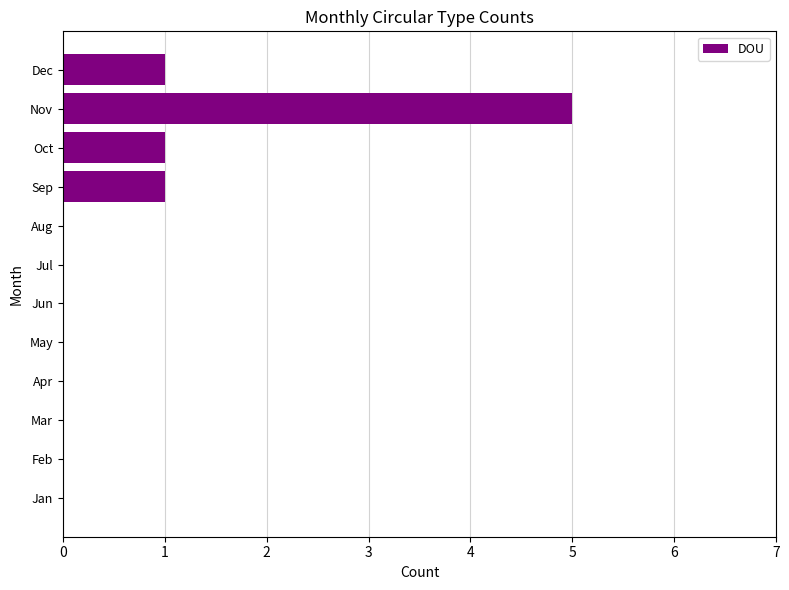

What is the sum of all values?

8